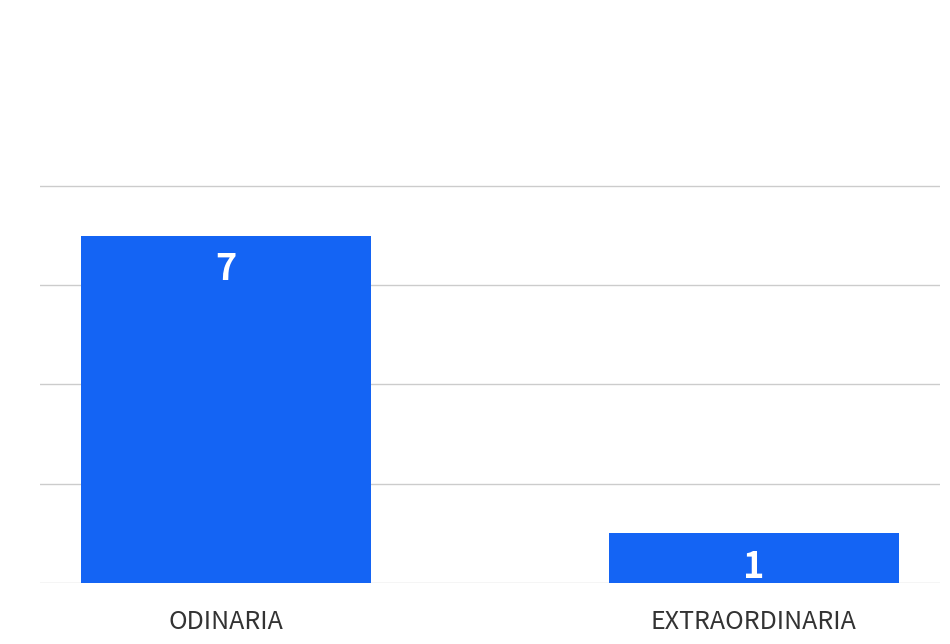

What is the greatest value displayed?

7